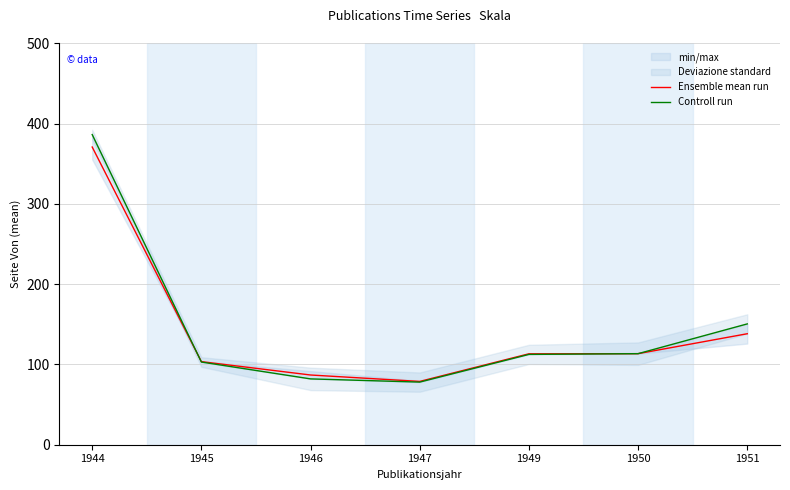

How many intersections are there between Ensemble mean run and Controll run?

1